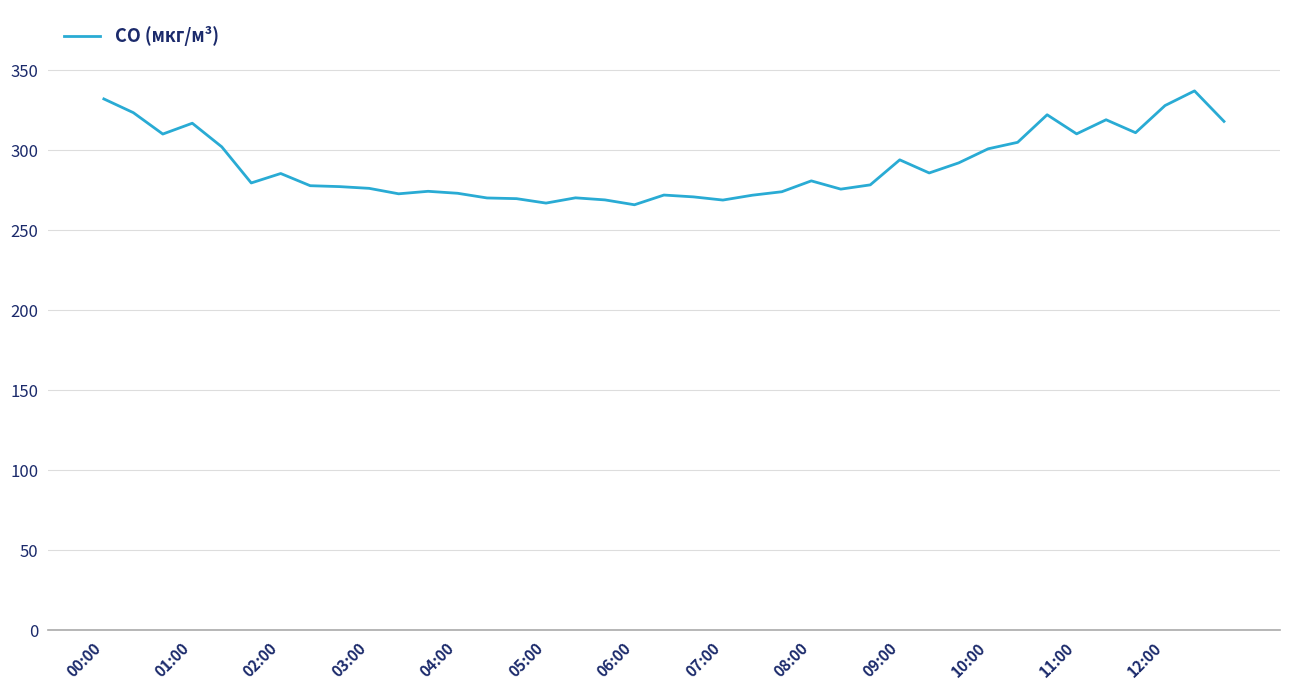

What is the difference between the maximum and minimum values?

71.2